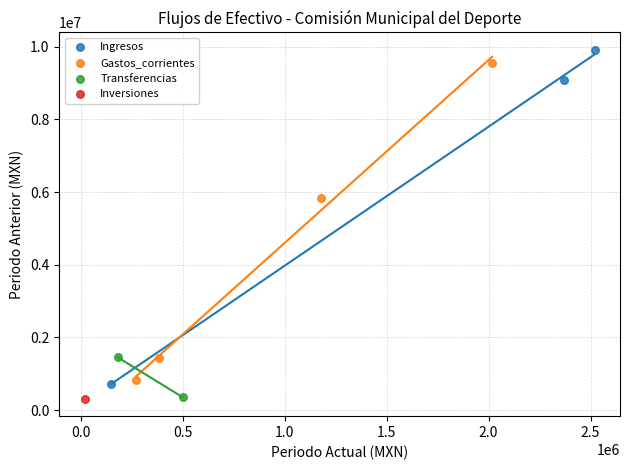

What are all the series names shown in the legend?

Ingresos, Gastos_corrientes, Transferencias, Inversiones